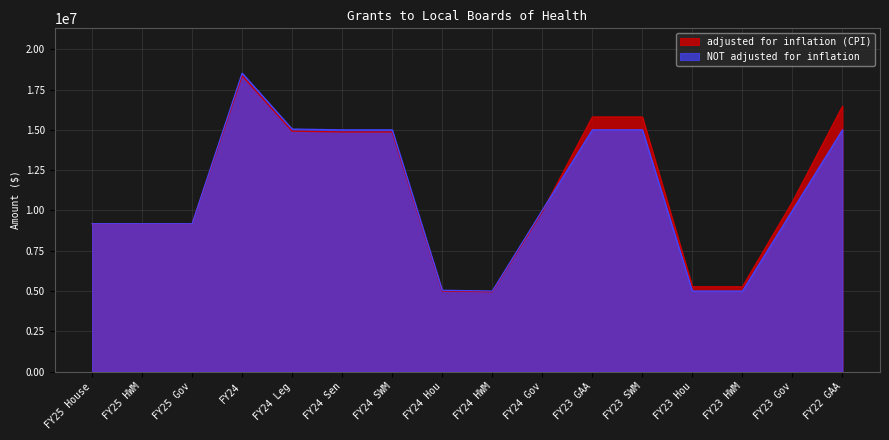

What is the label of the 10th point from the left?

FY24 Gov